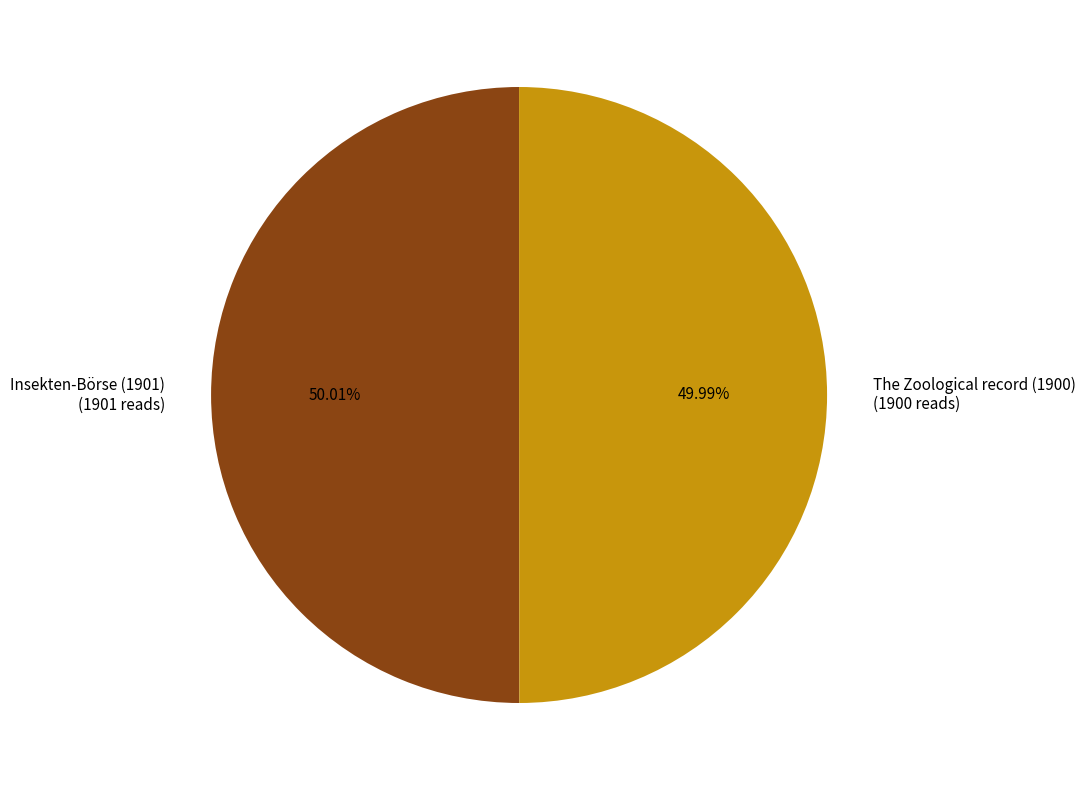

Does any single category account for the majority?

Yes